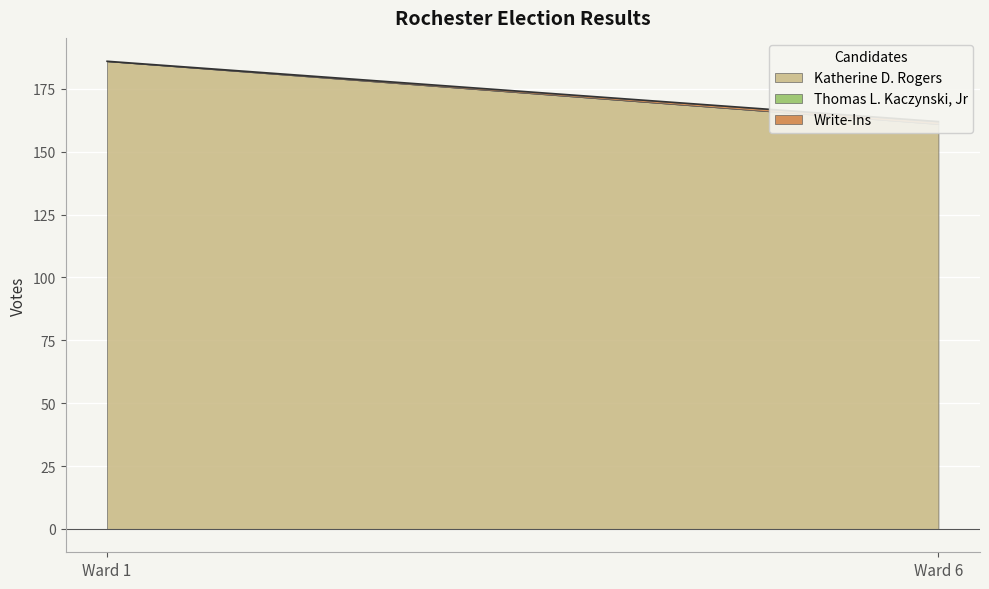

At which category does the chart reach its peak across all series?

Ward 1